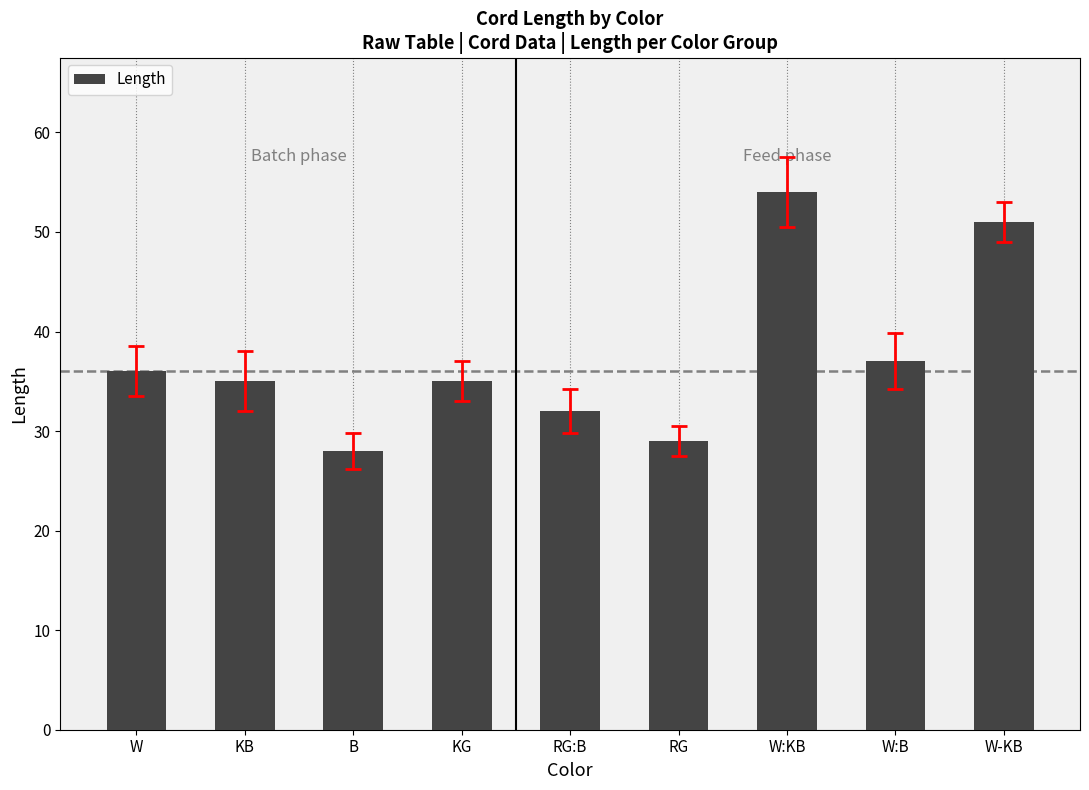

Reading left to right, list all the values displayed in this chart.

W=36	KB=35	B=28	KG=35	RG:B=32	RG=29	W:KB=54	W:B=37	W-KB=51